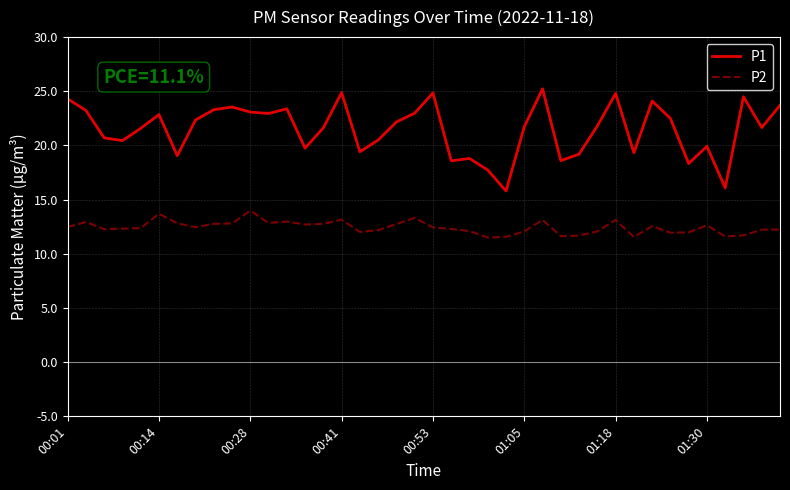

Which series has the largest total across all categories?

P1